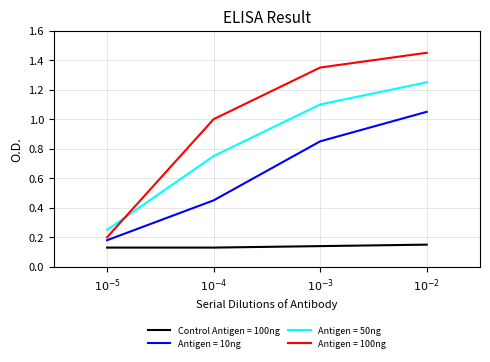

What are all the series names shown in the legend?

Control Antigen = 100ng, Antigen = 10ng, Antigen = 50ng, Antigen = 100ng